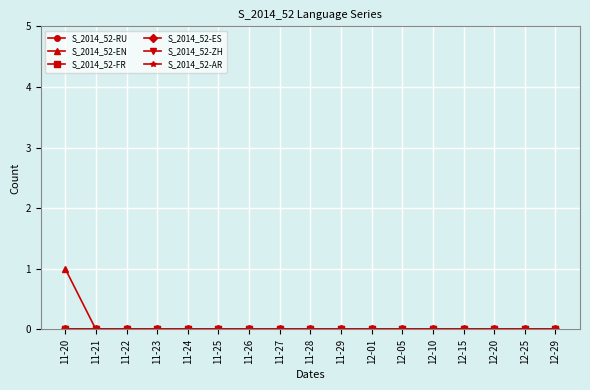

How many lines are shown in the chart?

6